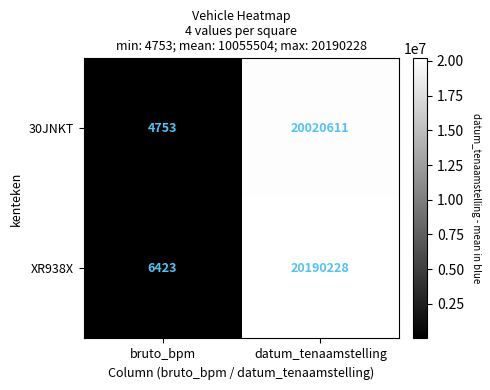

Is it true that XR938X equals 6423 at bruto_bpm?

True